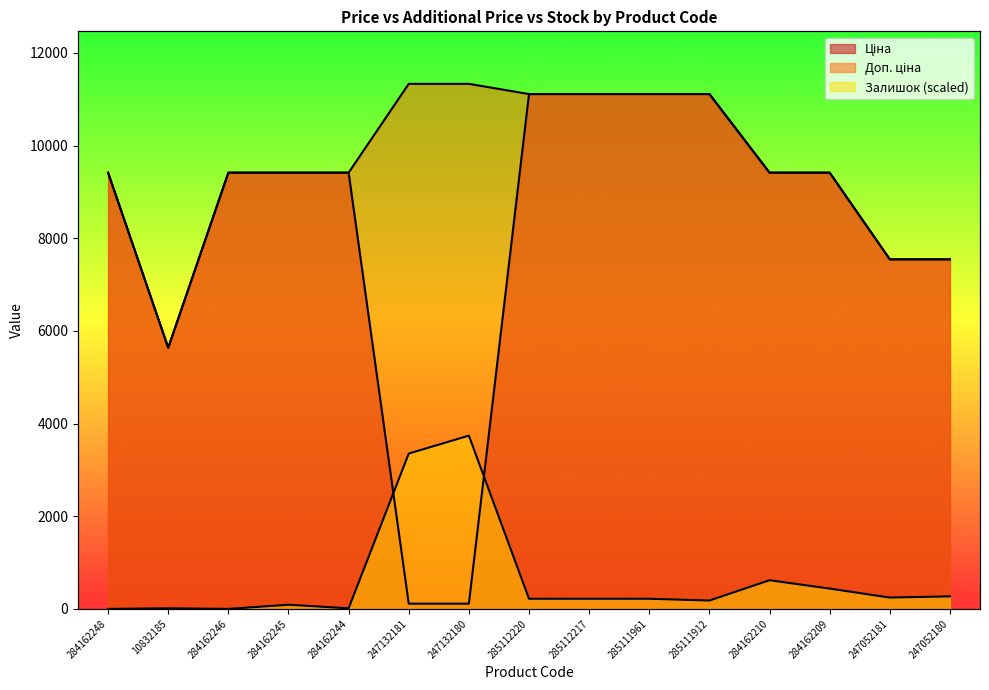

What is the average value of the Залишок series?

641.4